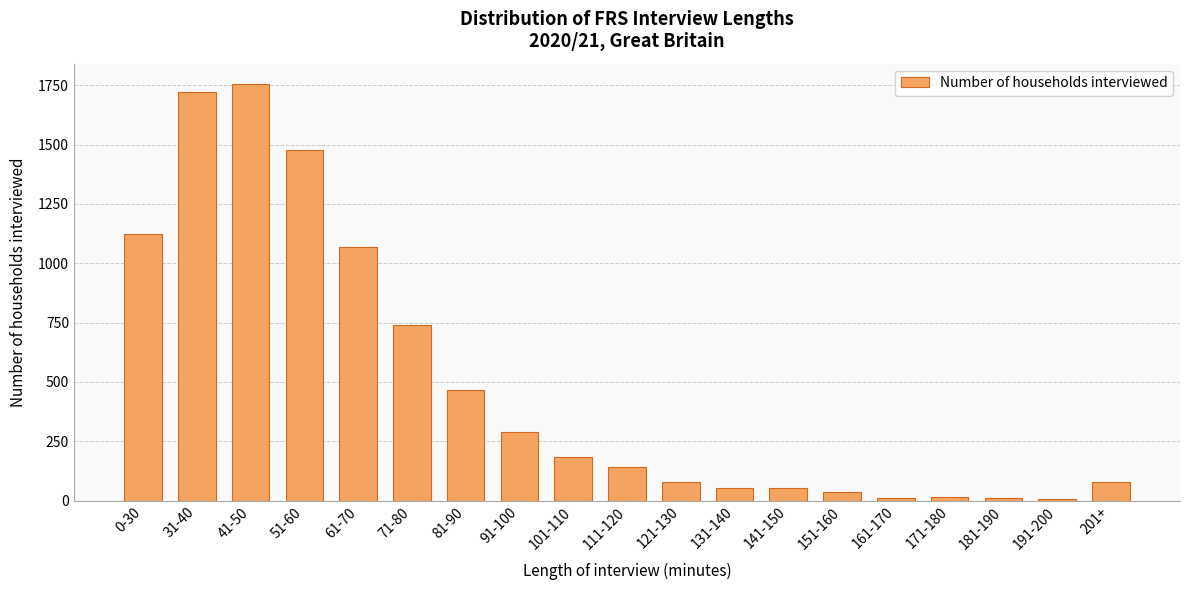

What is the sum of all values?

9299